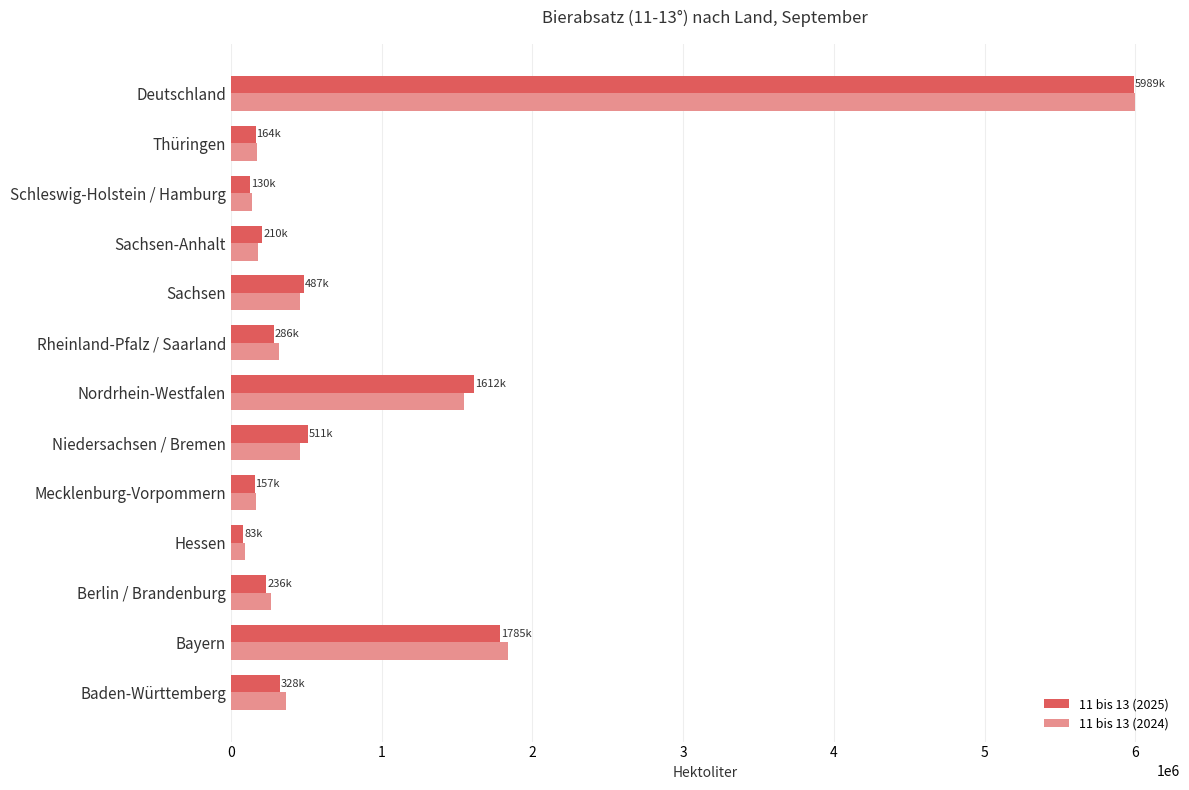

What is the difference between the 11 bis 13 (2025) values at Rheinland-Pfalz / Saarland and Nordrhein-Westfalen?

1326288.4